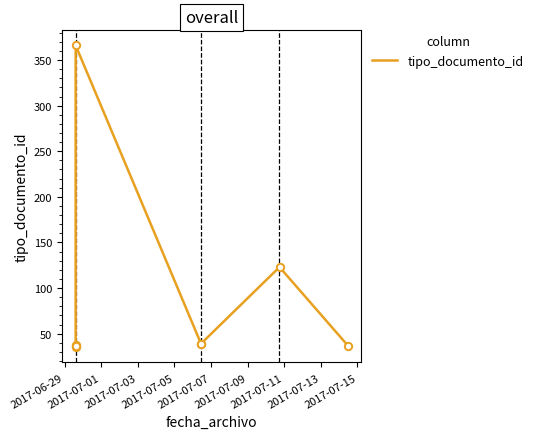

What is the change in value from 2017-07-01 to 2017-07-03?

-2